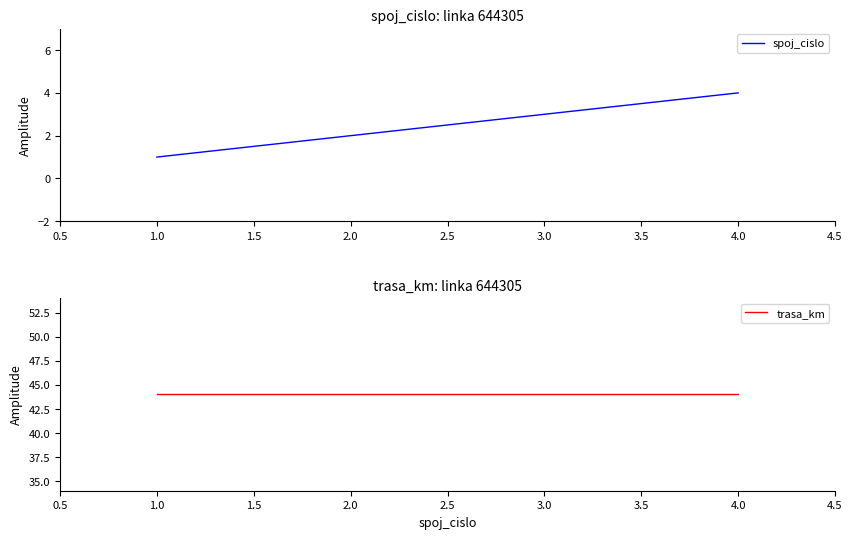

The spoj_cislo series shows 1 at 4.0. True or false?

False